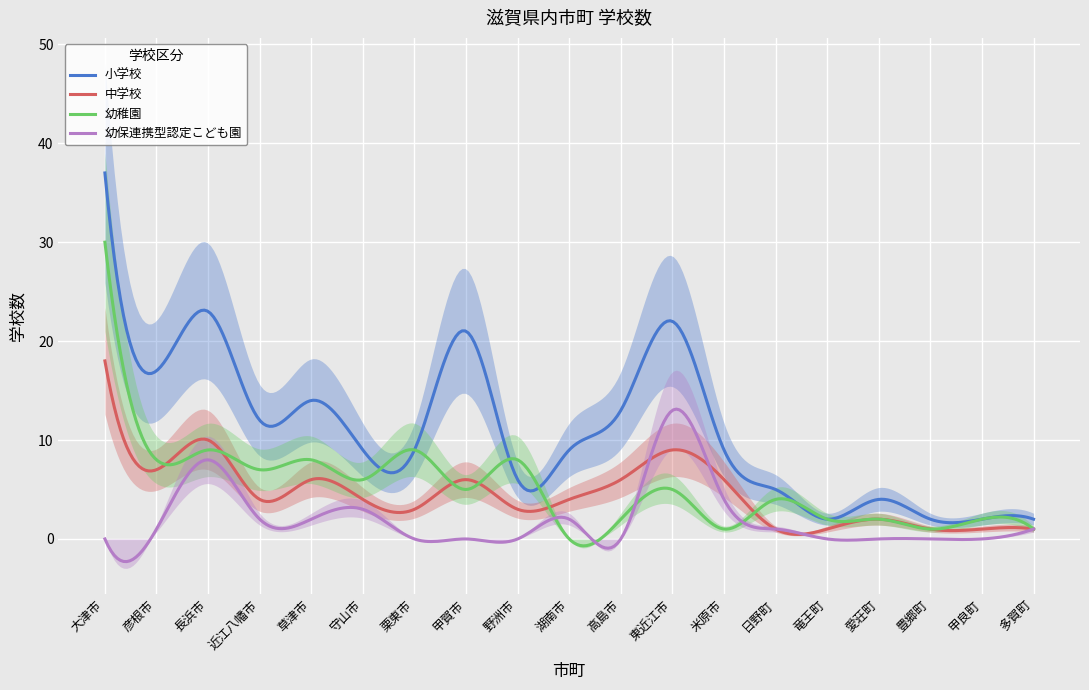

True or false: 中学校 and 小学校 cross at least once.

False